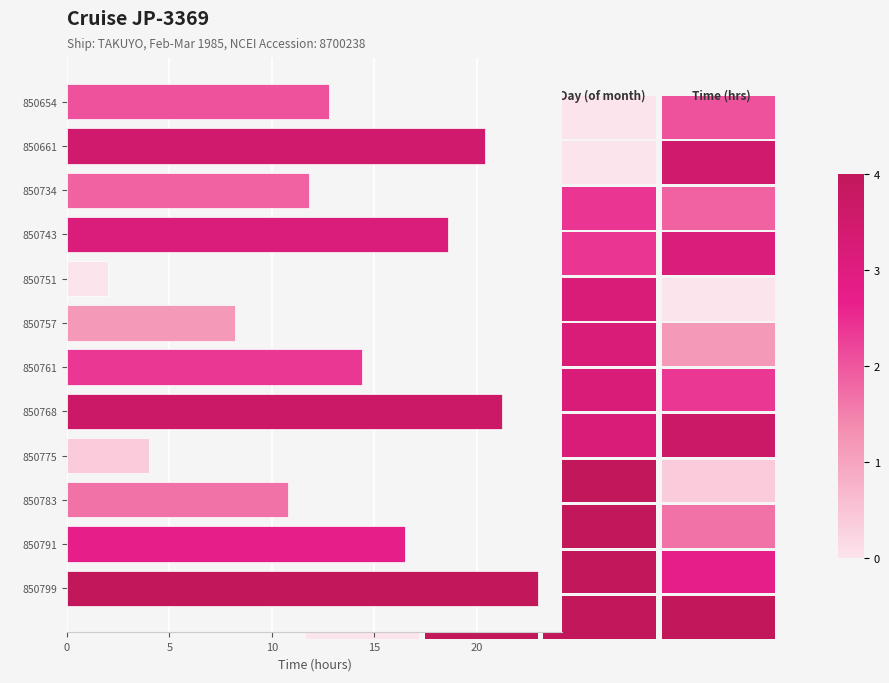

What is the approximate value at 850757?

8.2